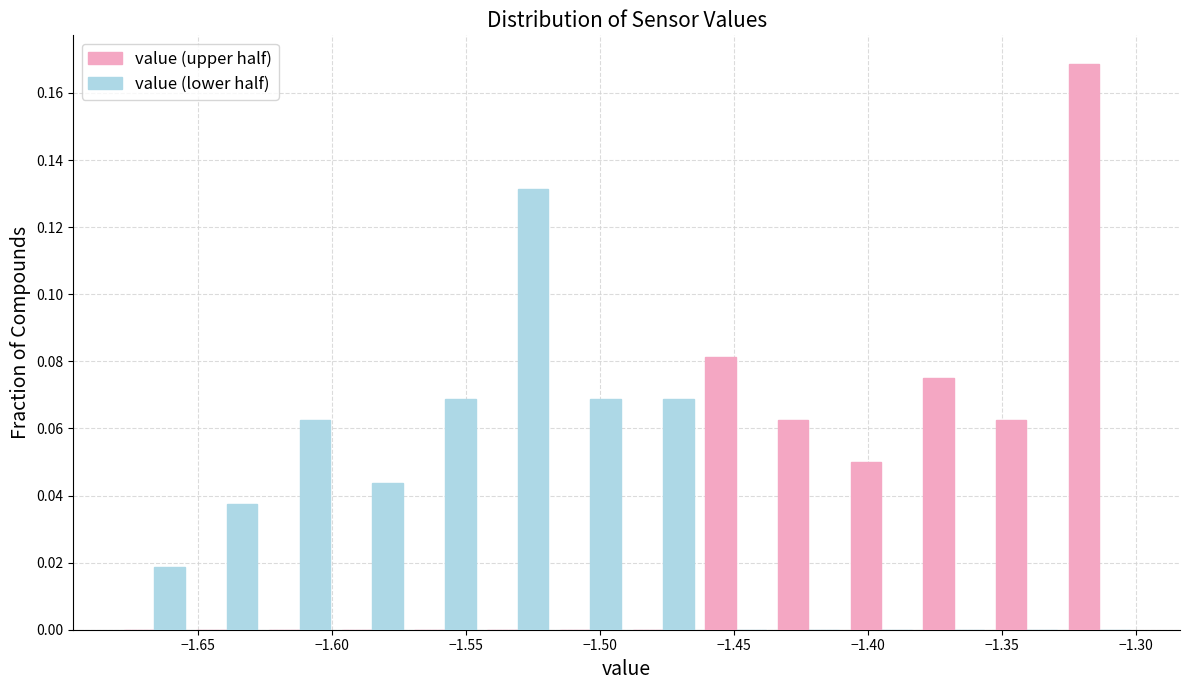

Reading left to right, list every range on the x-axis with the height of the bar of each series over it. Neither the bar edges nor the heights are printed on the chart, so give them approximately, as read against the axes.

-1.680 to -1.655: value (upper half)=0	value (lower half)=0.018
-1.655 to -1.625: value (upper half)=0	value (lower half)=0.038
-1.625 to -1.600: value (upper half)=0	value (lower half)=0.062
-1.600 to -1.570: value (upper half)=0	value (lower half)=0.044
-1.570 to -1.545: value (upper half)=0	value (lower half)=0.068
-1.545 to -1.515: value (upper half)=0	value (lower half)=0.132
-1.515 to -1.490: value (upper half)=0	value (lower half)=0.068
-1.490 to -1.465: value (upper half)=0	value (lower half)=0.068
-1.465 to -1.435: value (upper half)=0.082	value (lower half)=0
-1.435 to -1.410: value (upper half)=0.062	value (lower half)=0
-1.410 to -1.380: value (upper half)=0.050	value (lower half)=0
-1.380 to -1.355: value (upper half)=0.076	value (lower half)=0
-1.355 to -1.325: value (upper half)=0.062	value (lower half)=0
-1.325 to -1.300: value (upper half)=0.168	value (lower half)=0